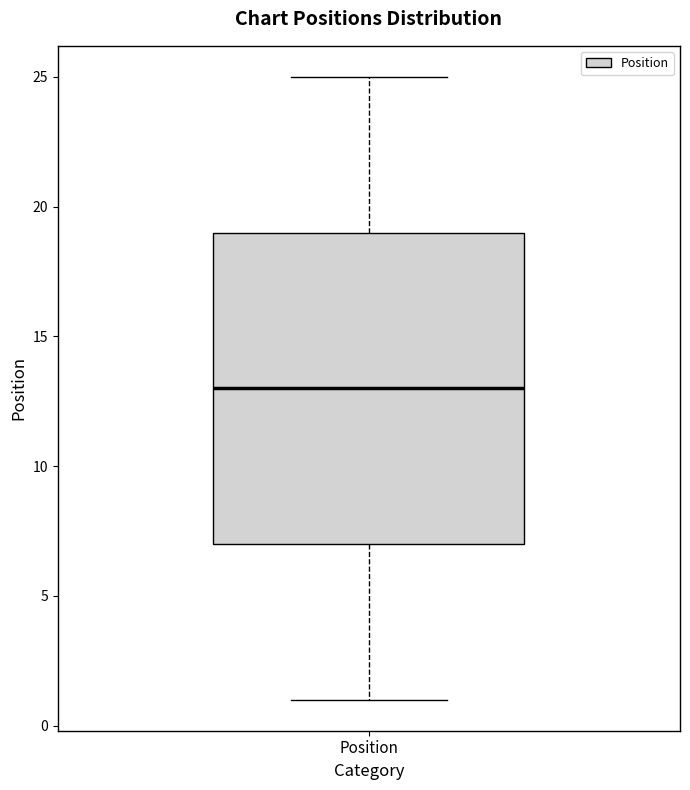

Read this box plot against the y-axis: the position of the median line, the range covered by the box, and the ends of both whiskers. The values are not printed on the chart, so give them approximately, as read against the axis.

median 13, box 7 to 19, whiskers 1 to 25